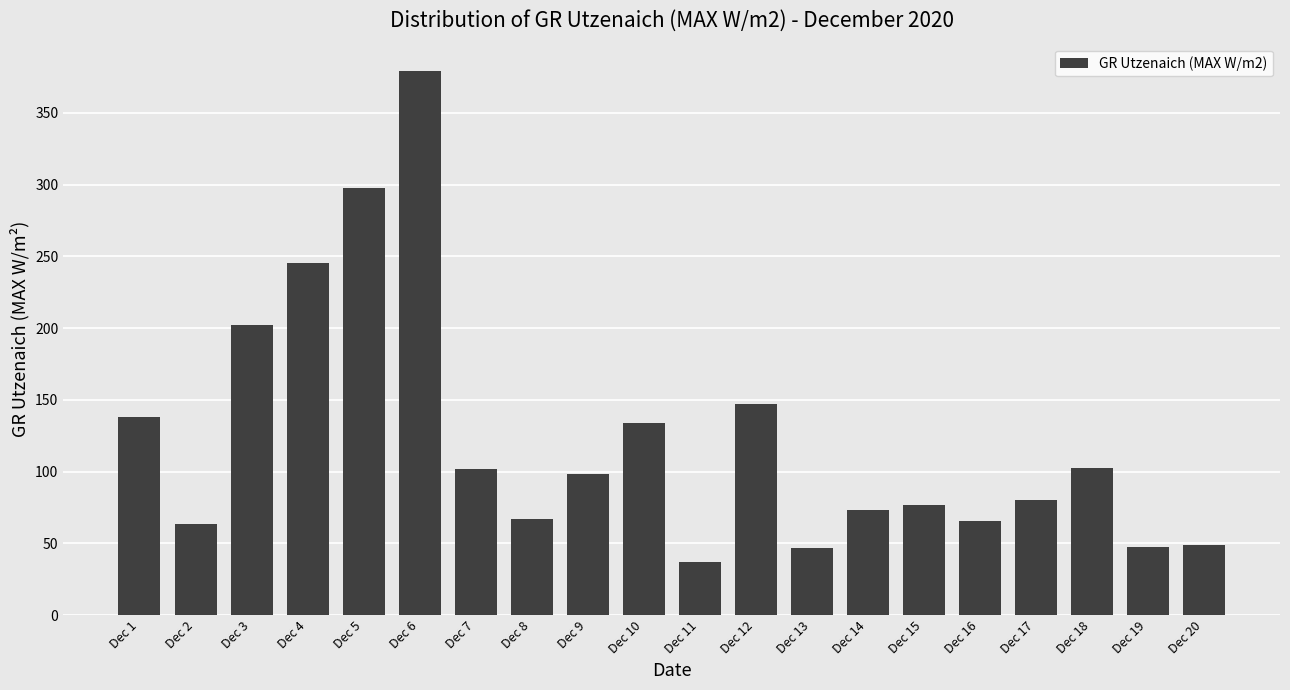

Is it true that the value at Dec 18 is 28.4?

False